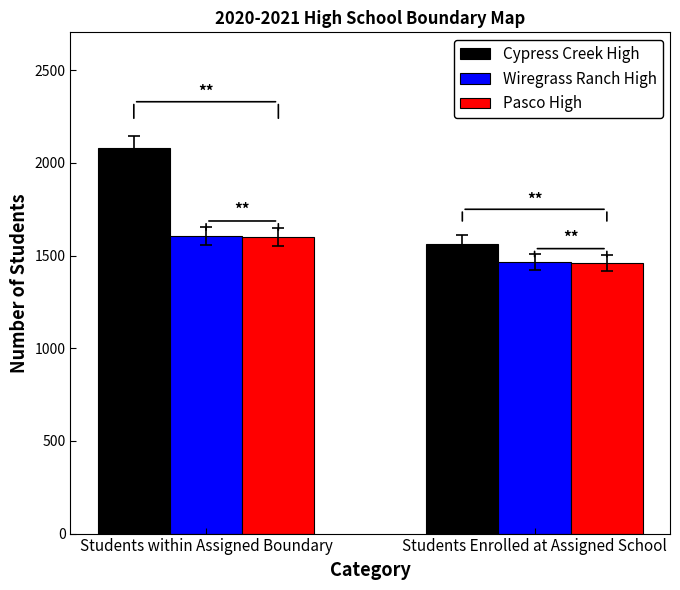

What is the value of the Pasco High bar at the 1st from the left?

1602